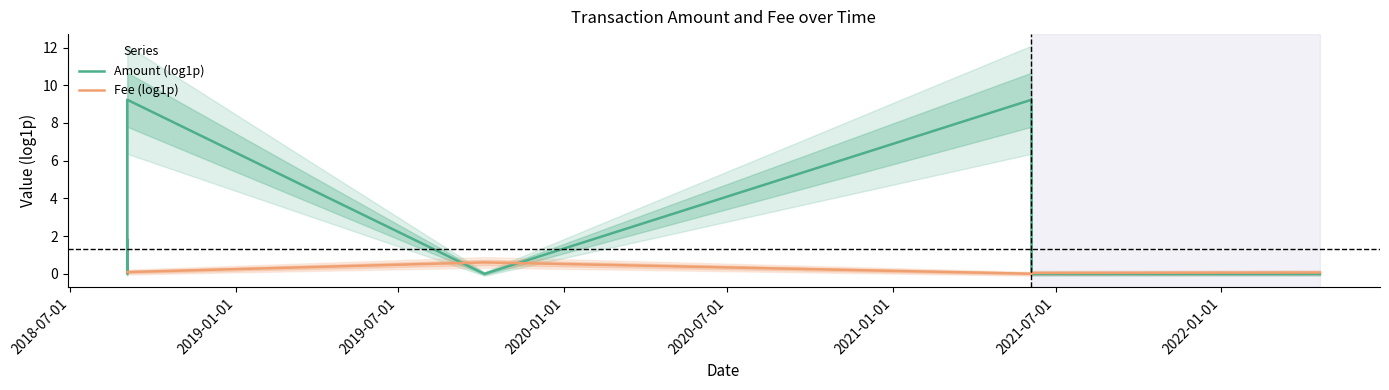

What is the highest value of the Amount (log1p) series?

9.2